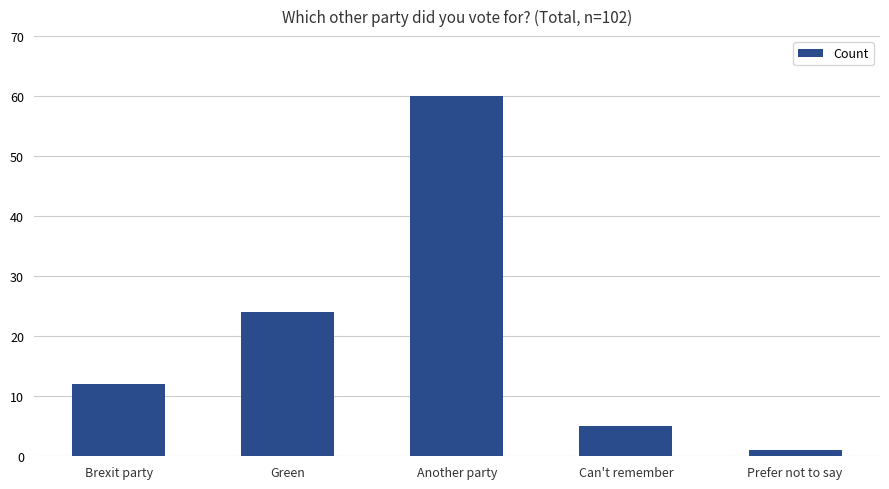

What is the average value?

20